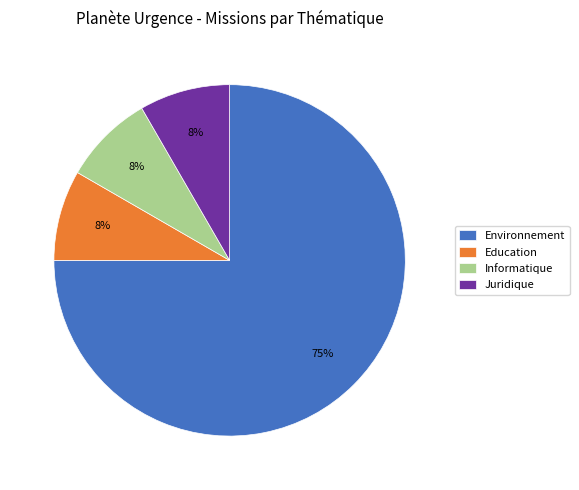

Which category has the biggest portion of the pie?

Environnement